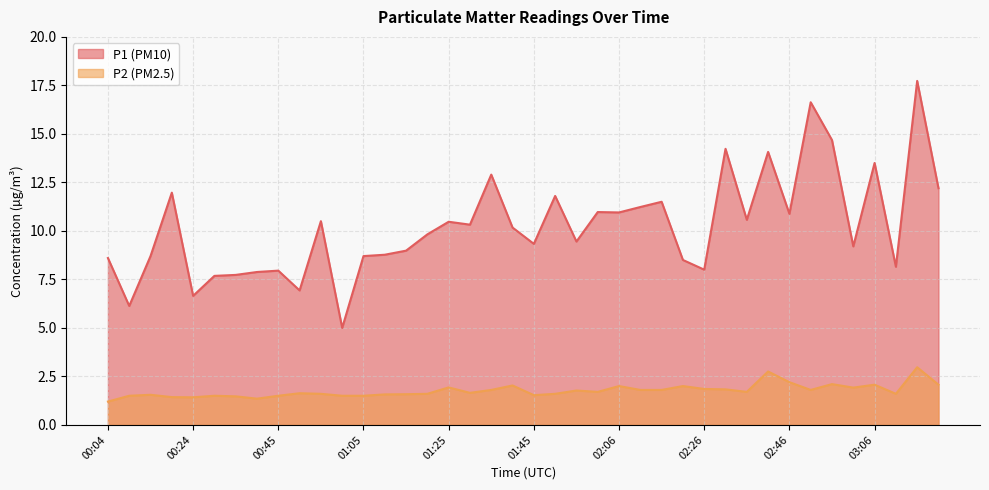

True or false: P2 and P1 intersect in this chart.

False